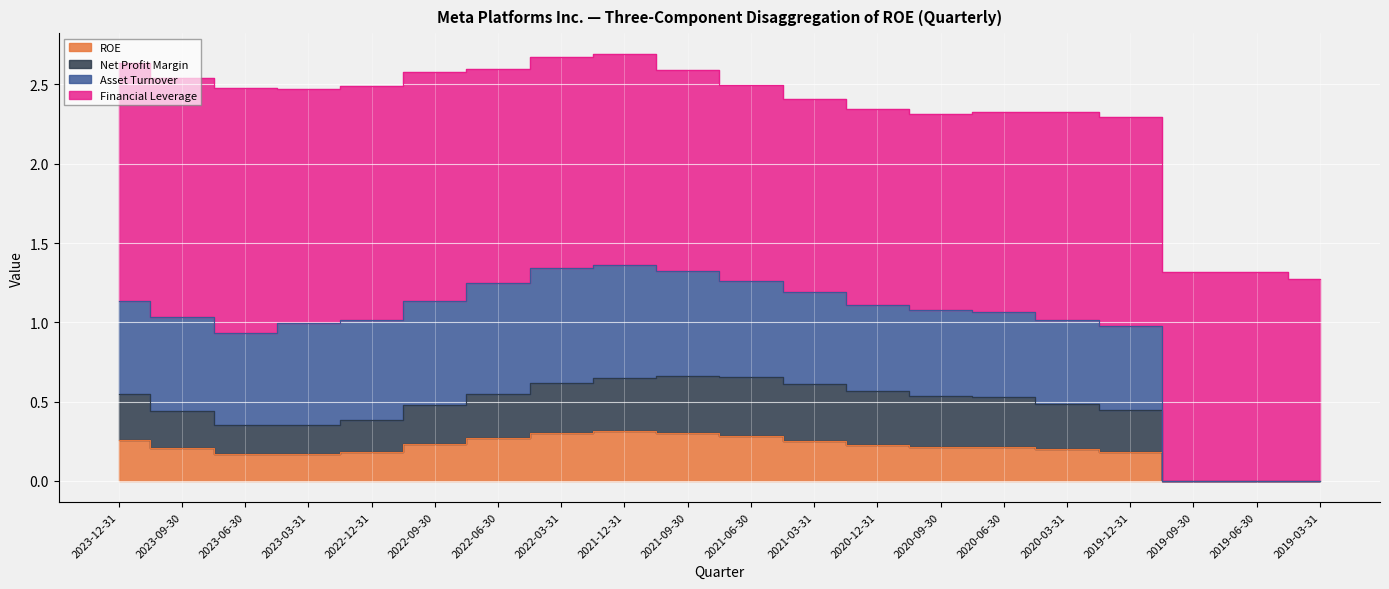

Count the number of categories in the chart.

20